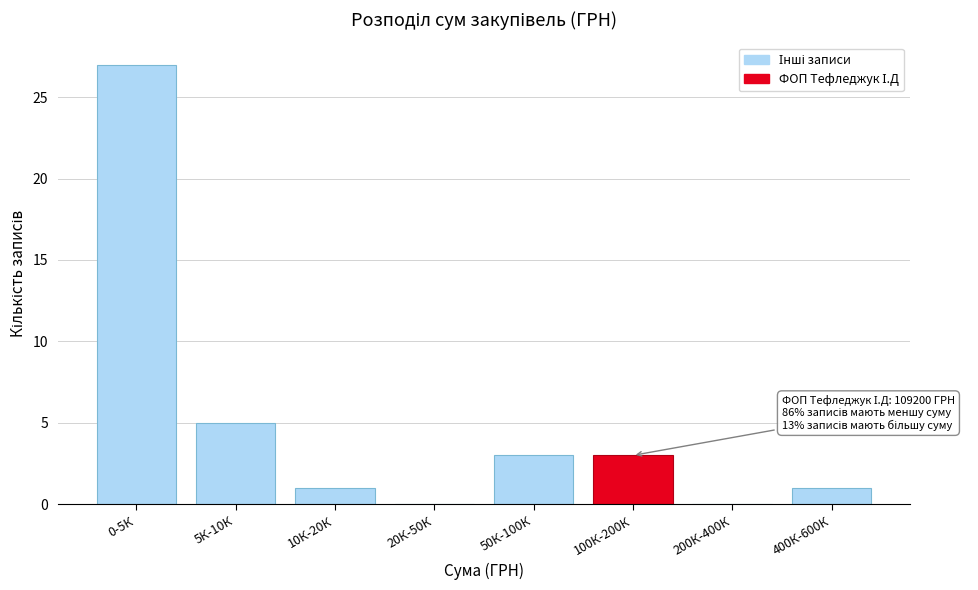

Reading left to right, what are all the values shown in this chart?

0-5К=27	5К-10К=5	10К-20К=1	20К-50К=0	50К-100К=3	100К-200К=3	200К-400К=0	400К-600К=1